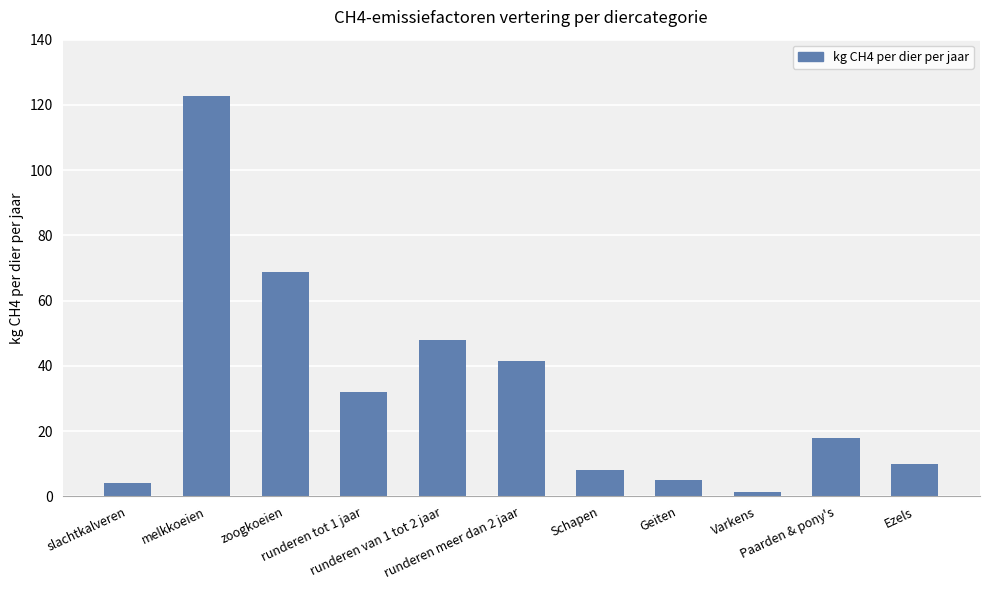

Which category has the highest value across all series?

melkkoeien